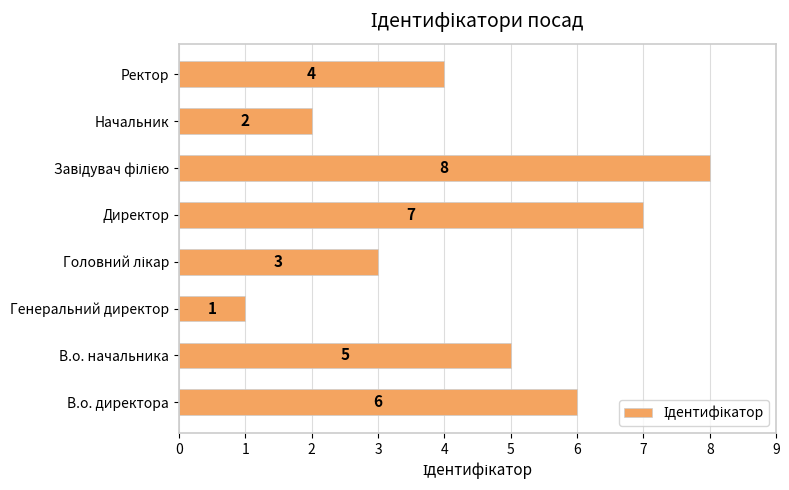

What is the sum of all values?

36